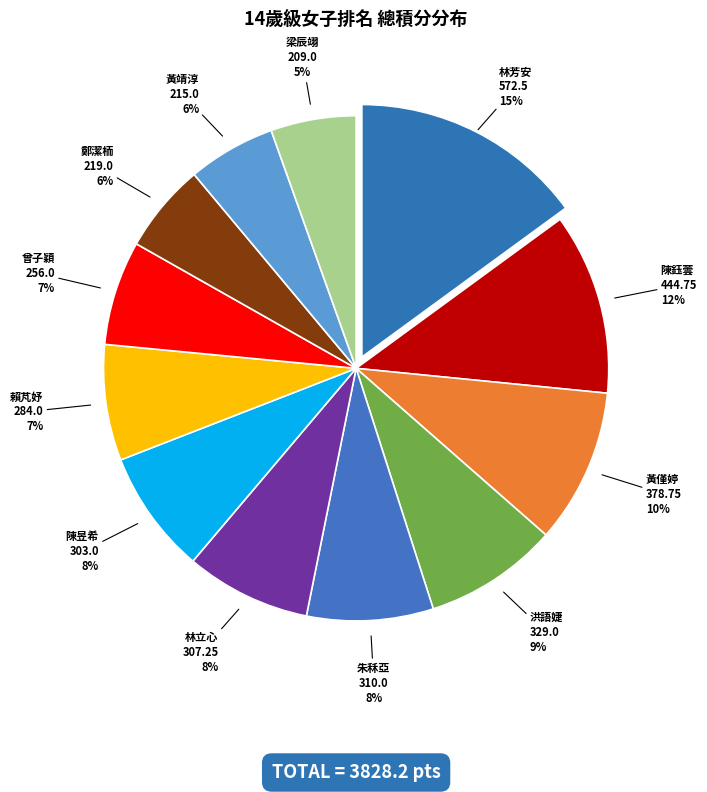

To the nearest percent, what portion does 鄭潔栭 represent?

6%